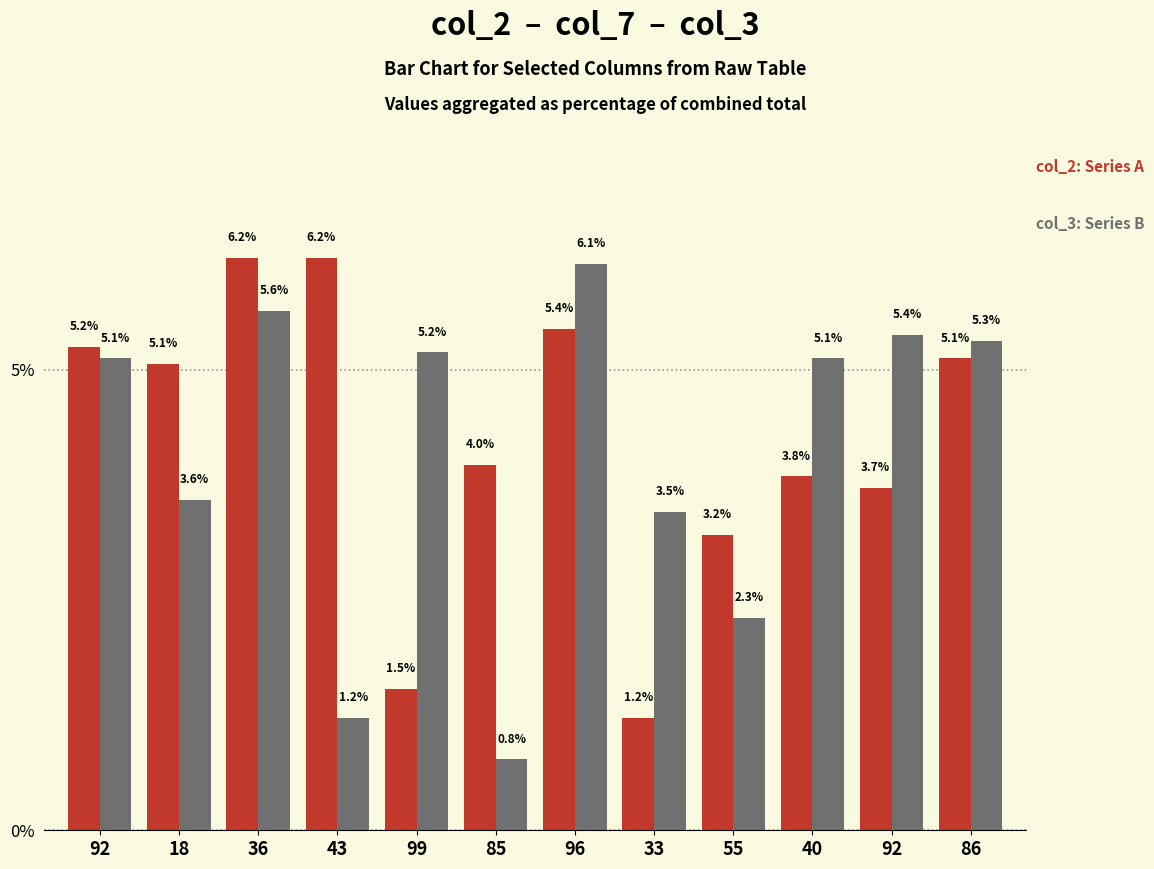

Reading right to left, list all the values displayed in this chart.

col_2: 5.1	3.7	3.8	3.2	1.2	5.4	4.0	1.5	6.2	6.2	5.1	5.2
col_3: 5.3	5.4	5.1	2.3	3.5	6.1	0.8	5.2	1.2	5.6	3.6	5.1